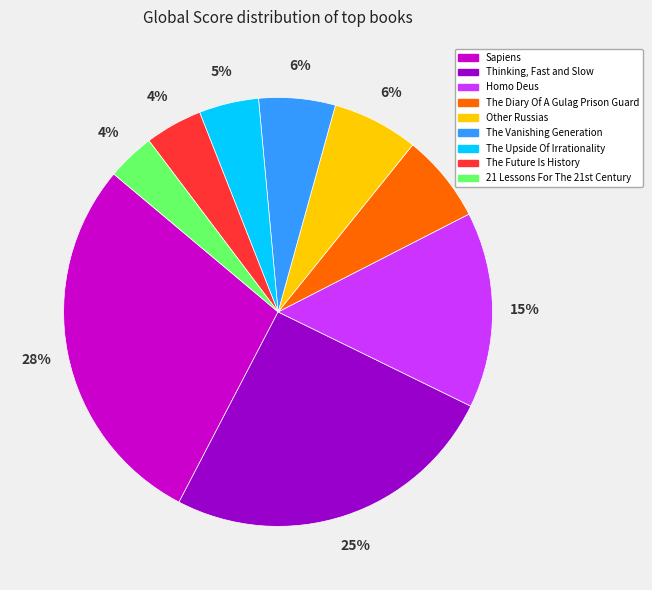

Which has a higher value, Sapiens or The Diary Of A Gulag Prison Guard?

Sapiens